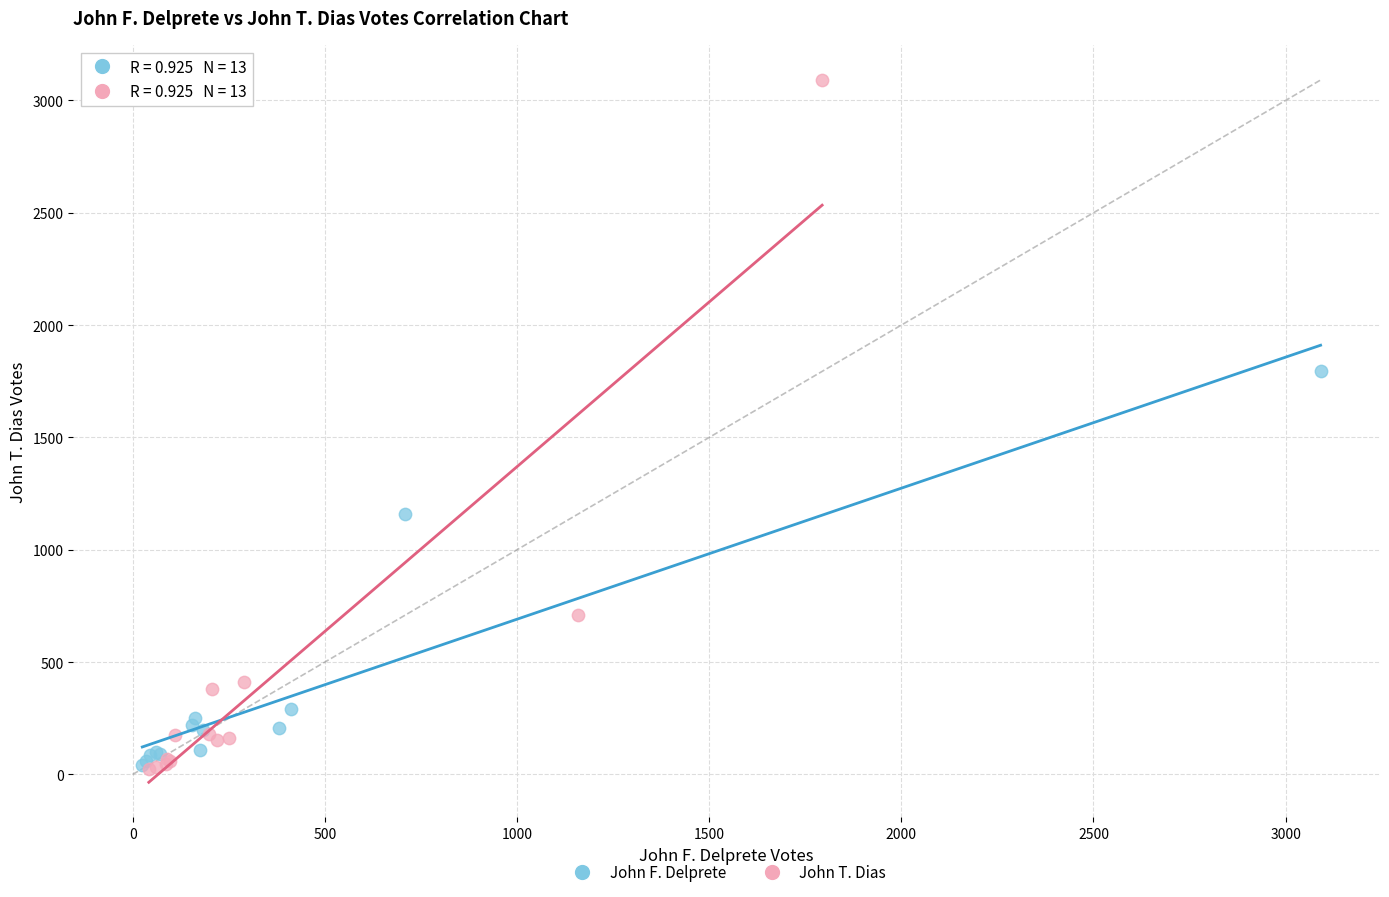

What are all the series names shown in the legend?

John F. Delprete, John T. Dias